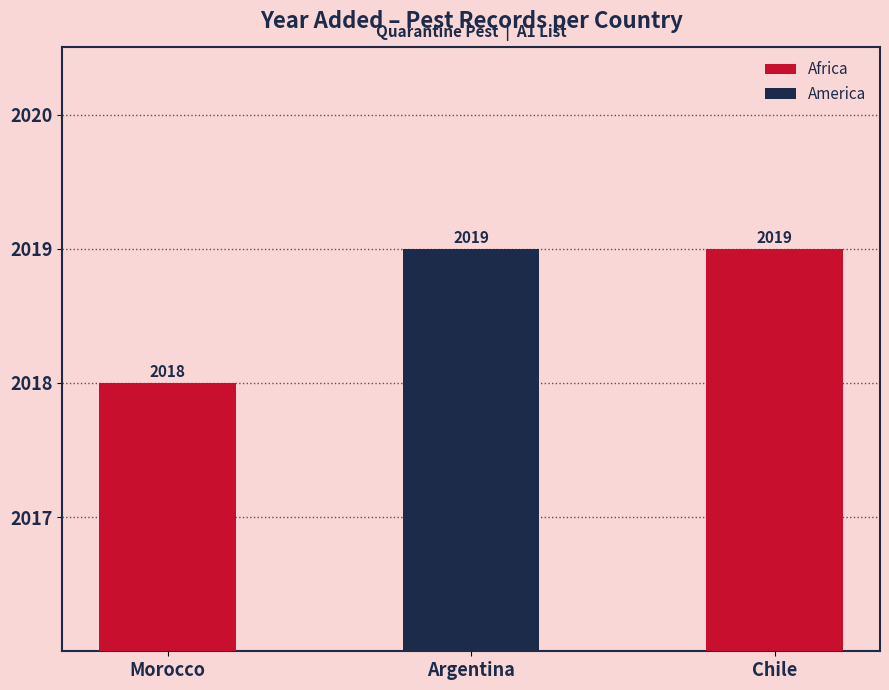

What position from the left is Chile?

3